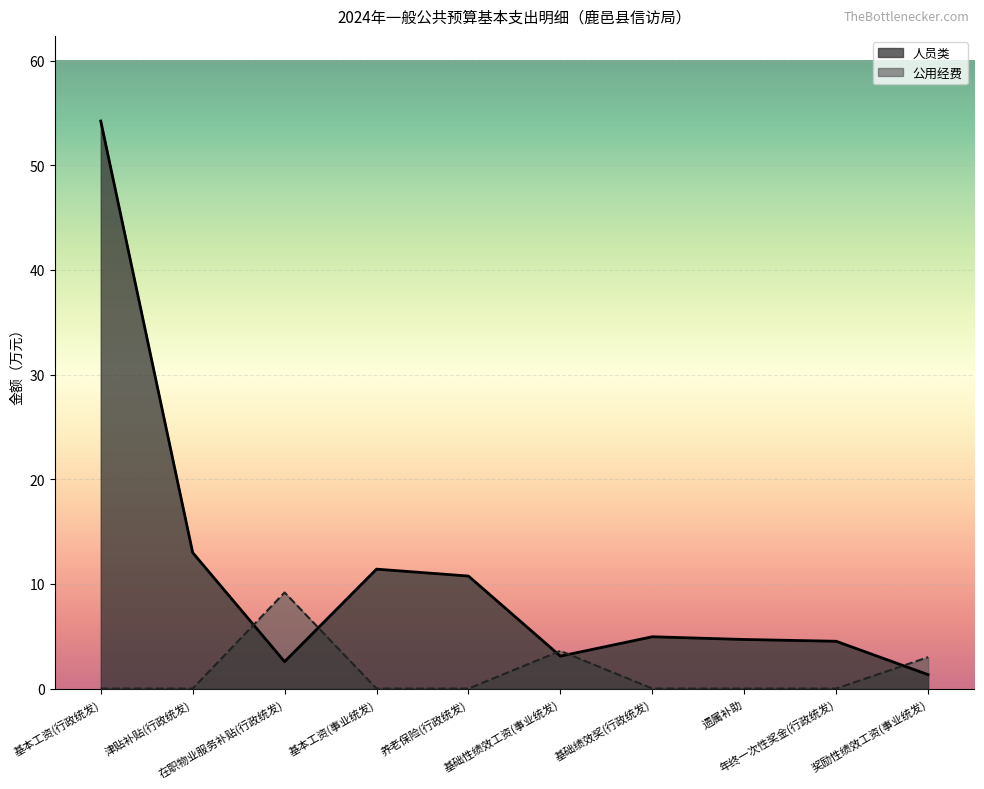

At how many categories does at least one series exceed 18?

1